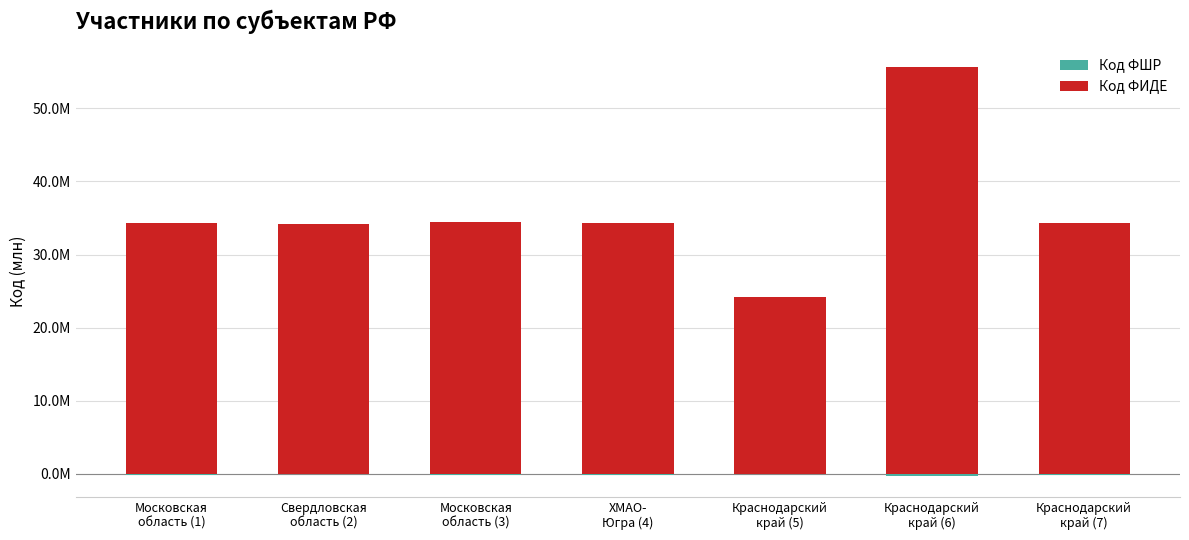

What is the average value of the Код ФШР series?

-0.1